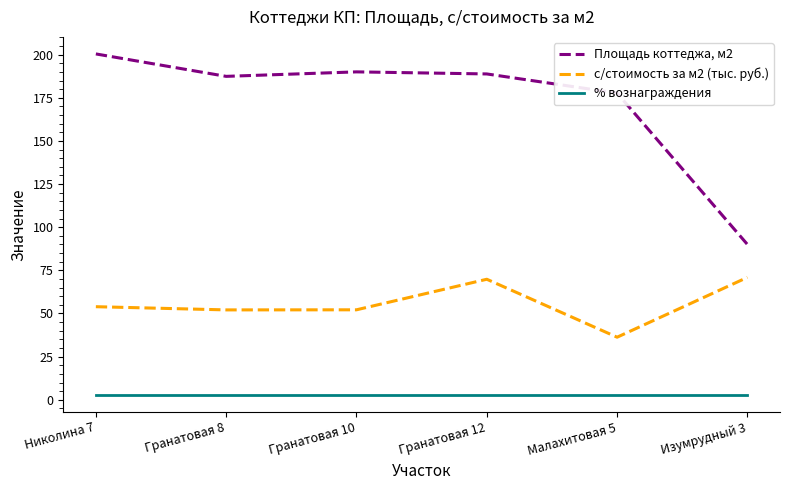

What are all the series names shown in the legend?

Площадь коттеджа, м2, с/стоимость за м2 (тыс. руб.), % вознаграждения